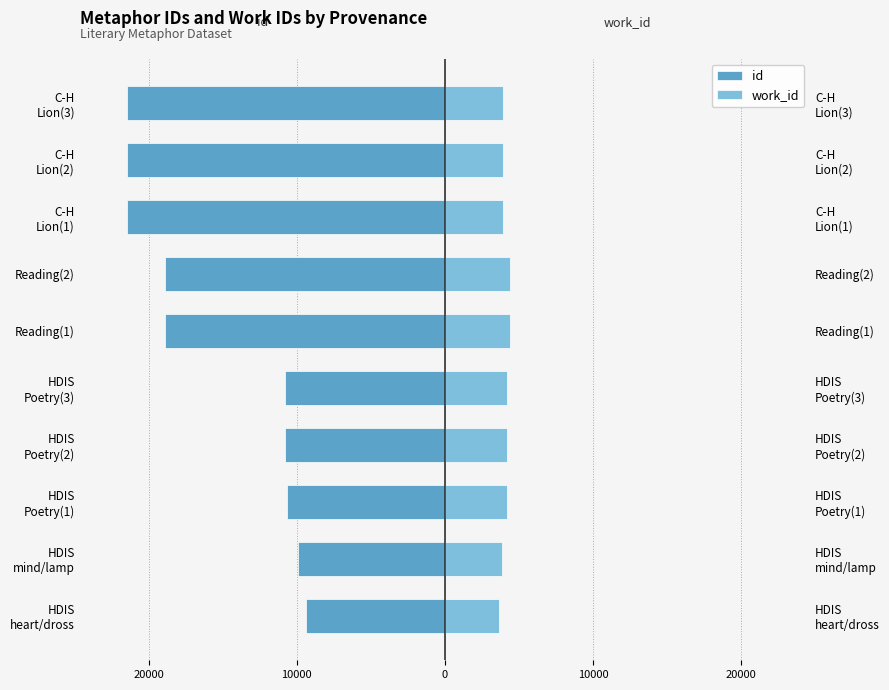

Reading left to right, what are all the values shown in this chart?

id: -9388	-9914	-10694	-10763	-10781	-18906	-18907	-21423	-21429	-21431
work_id: 3615	3862	4153	4167	4167	4353	4353	3938	3938	3938